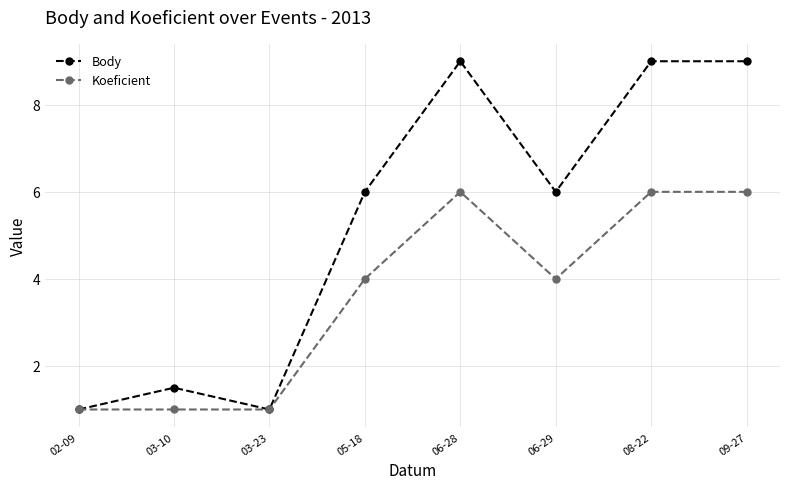

What position from the right is 03-23?

6